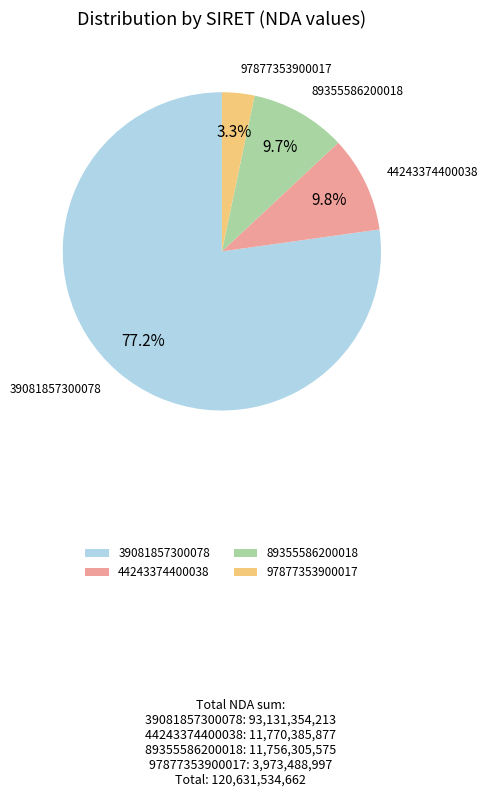

How many slices are in this pie chart?

4